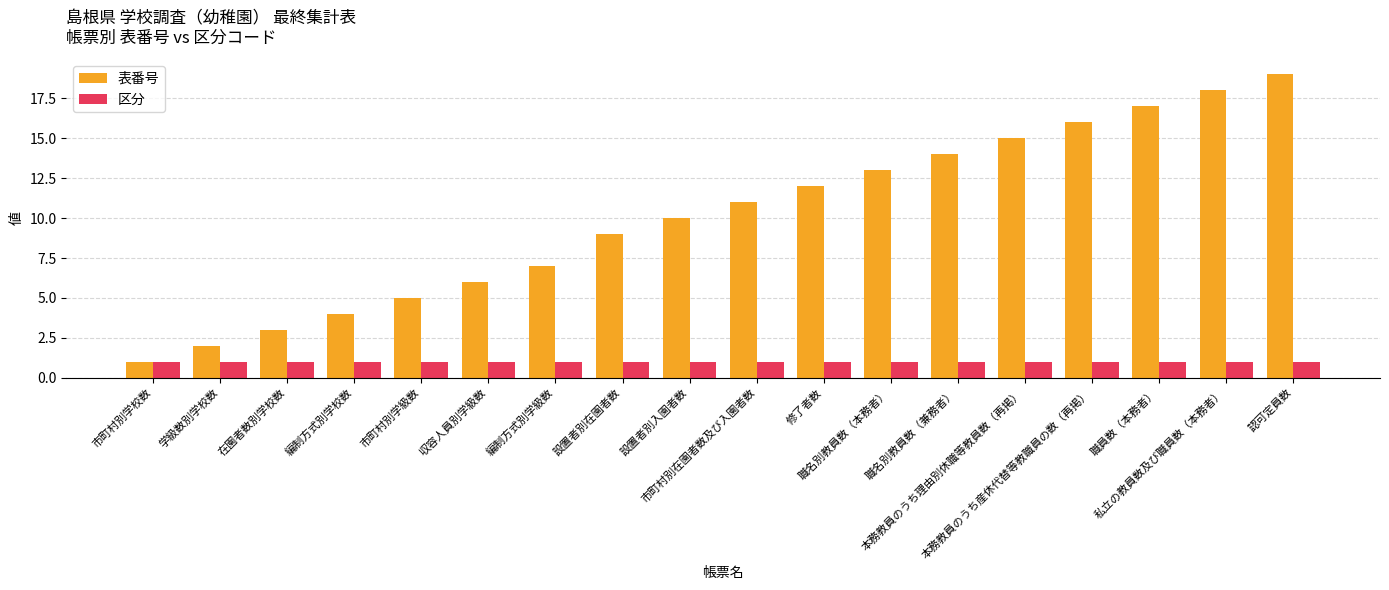

List the series in order of their overall mean, highest first.

表番号, 区分